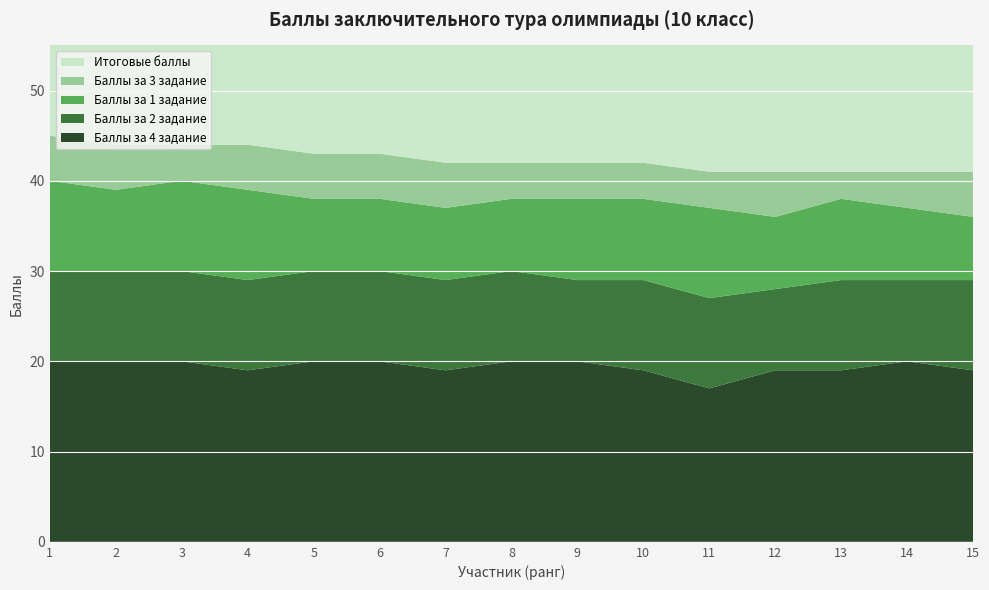

Reading left to right, extract all data points from this chart.

Баллы за 1 задание: 10	9	10	10	8	8	8	8	9	9	10	8	9	8	7
Баллы за 2 задание: 10	10	10	10	10	10	10	10	9	10	10	9	10	9	10
Баллы за 3 задание: 5	5	4	5	5	5	5	4	4	4	4	5	3	4	5
Баллы за 4 задание: 20	20	20	19	20	20	19	20	20	19	17	19	19	20	19
Итоговые баллы: 45	44	44	44	43	43	42	42	42	42	41	41	41	41	41